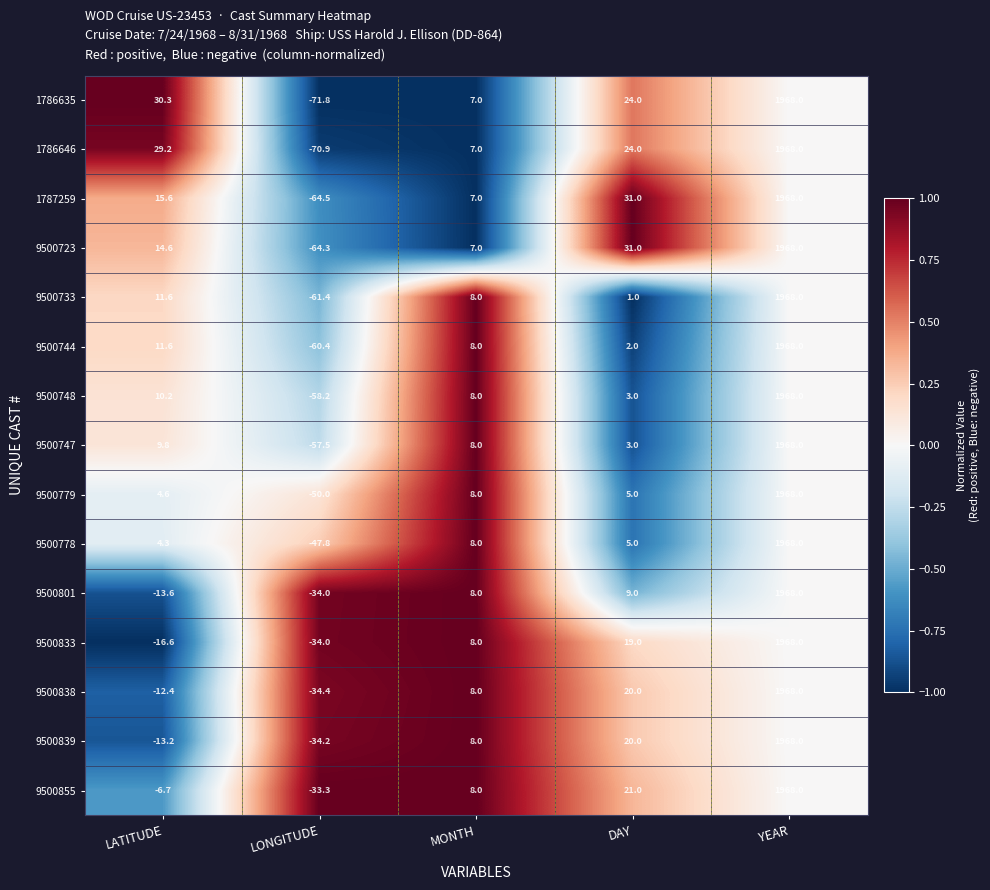

Count the number of categories in the chart.

5